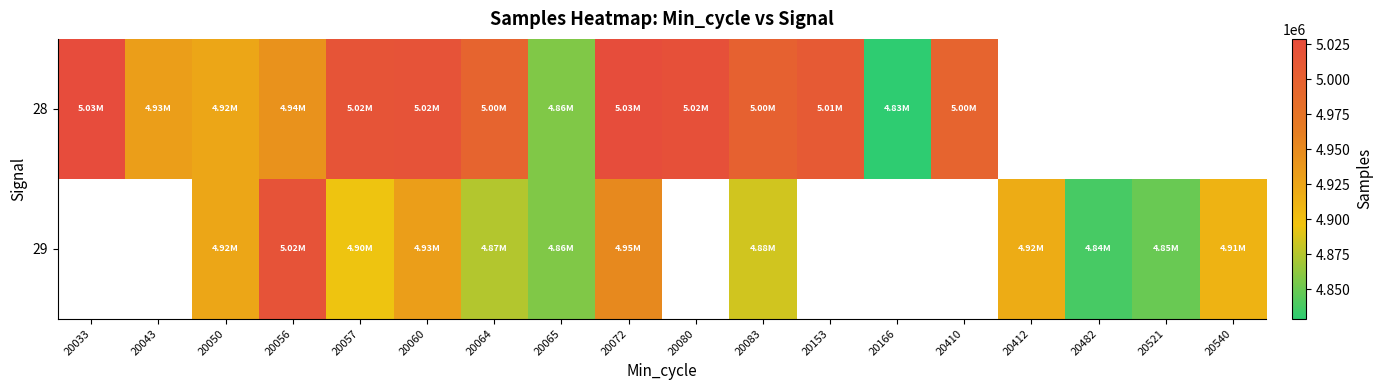

Count the number of data series in this chart.

2